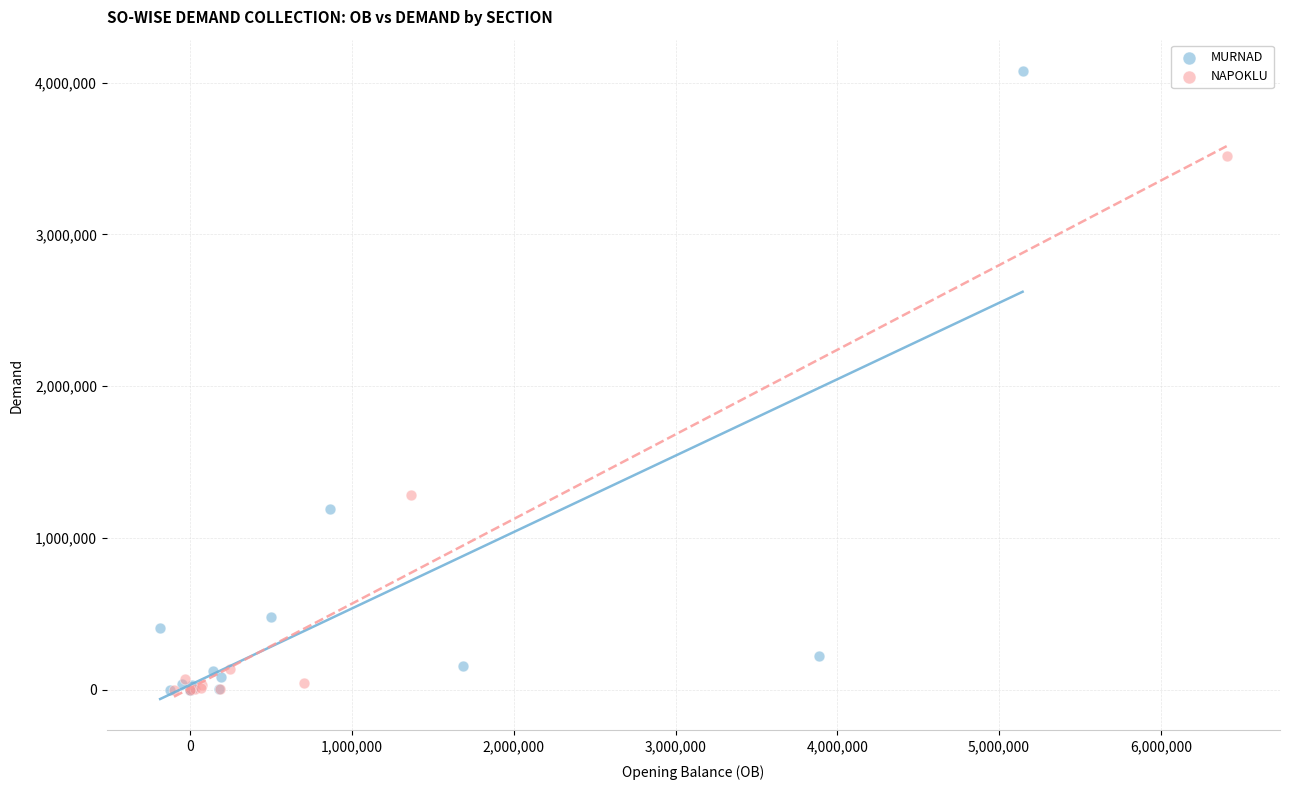

Which series has the largest Y range (max minus min)?

MURNAD